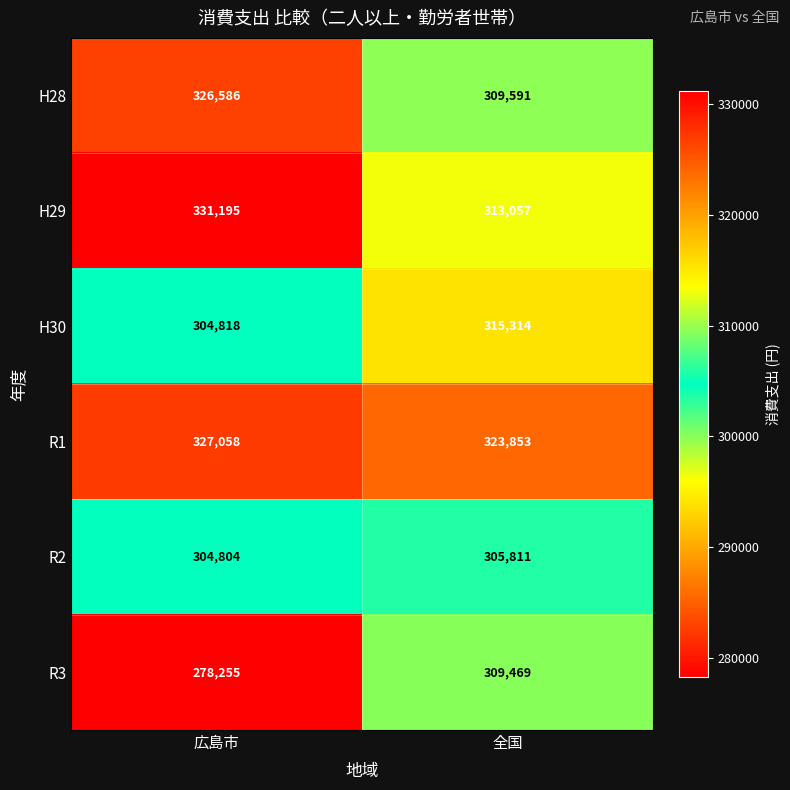

At 全国, list the series in order from smallest to largest.

R2, R3, H28, H29, H30, R1